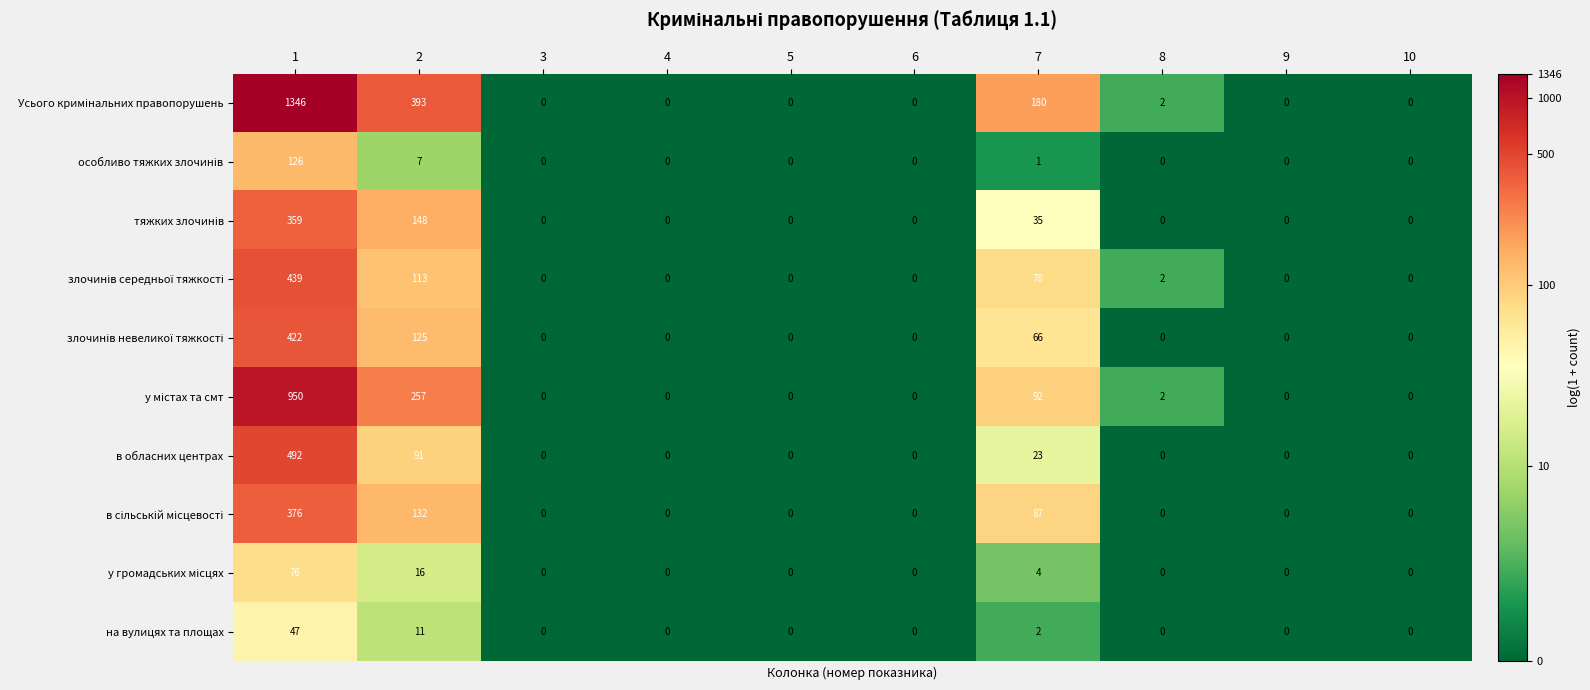

At which category is the sum across all series the highest?

1